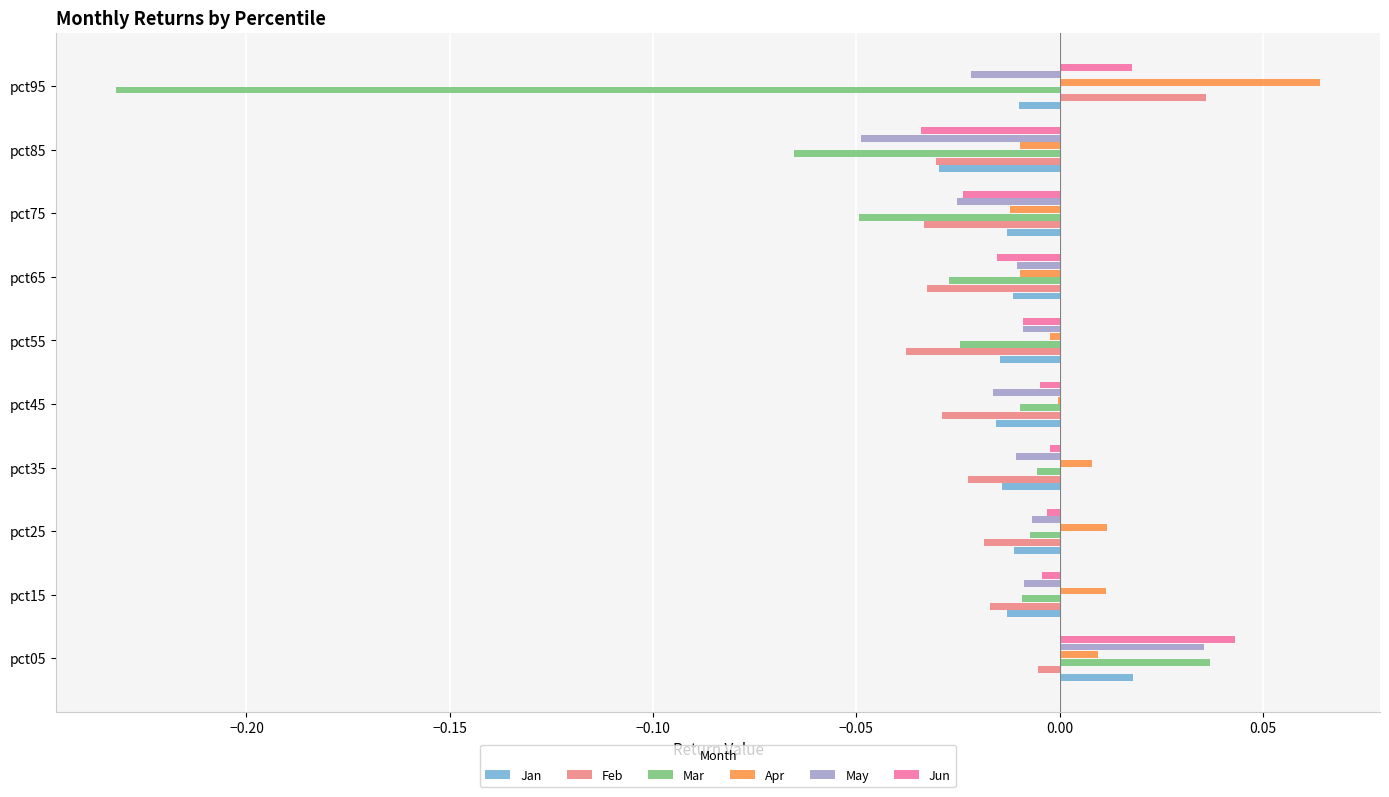

Which series changed the most between pct55 and pct85?

Mar